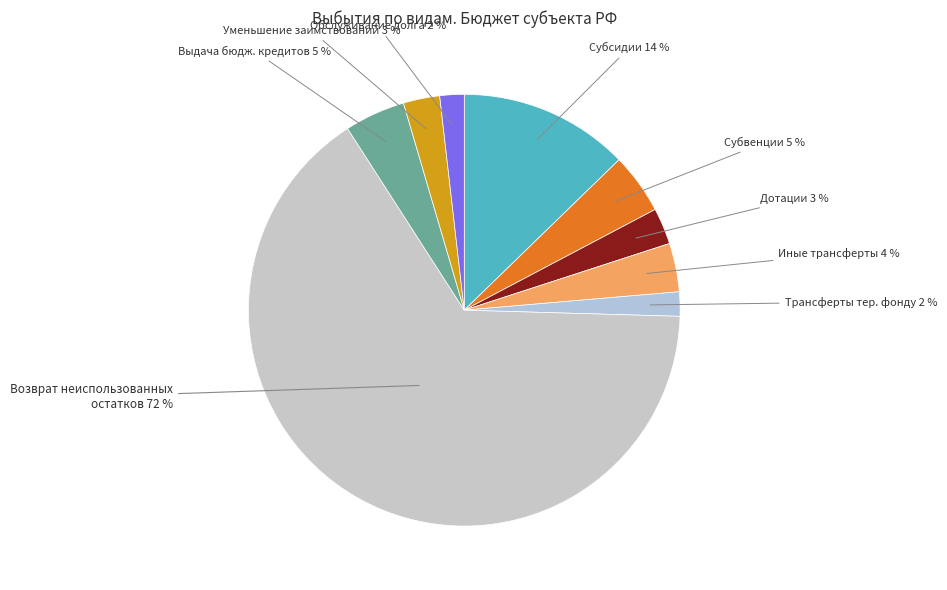

Is there a majority slice in this chart?

Yes